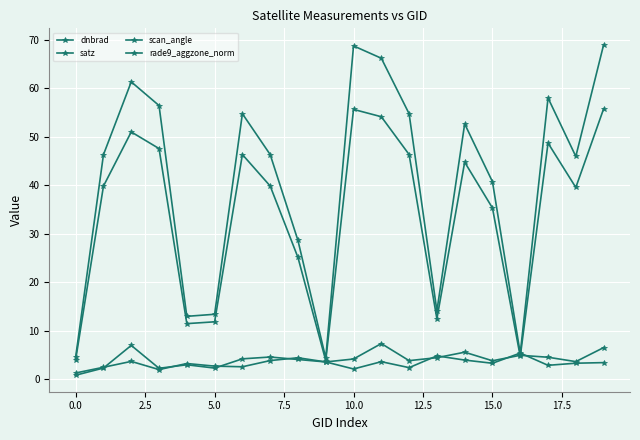

What is the value of the dnbrad point at the 11th from the left?

4.2